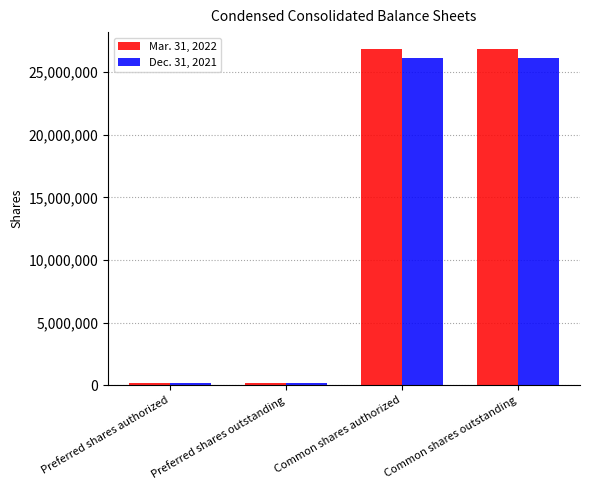

Which series has the largest total across all categories?

Mar. 31, 2022